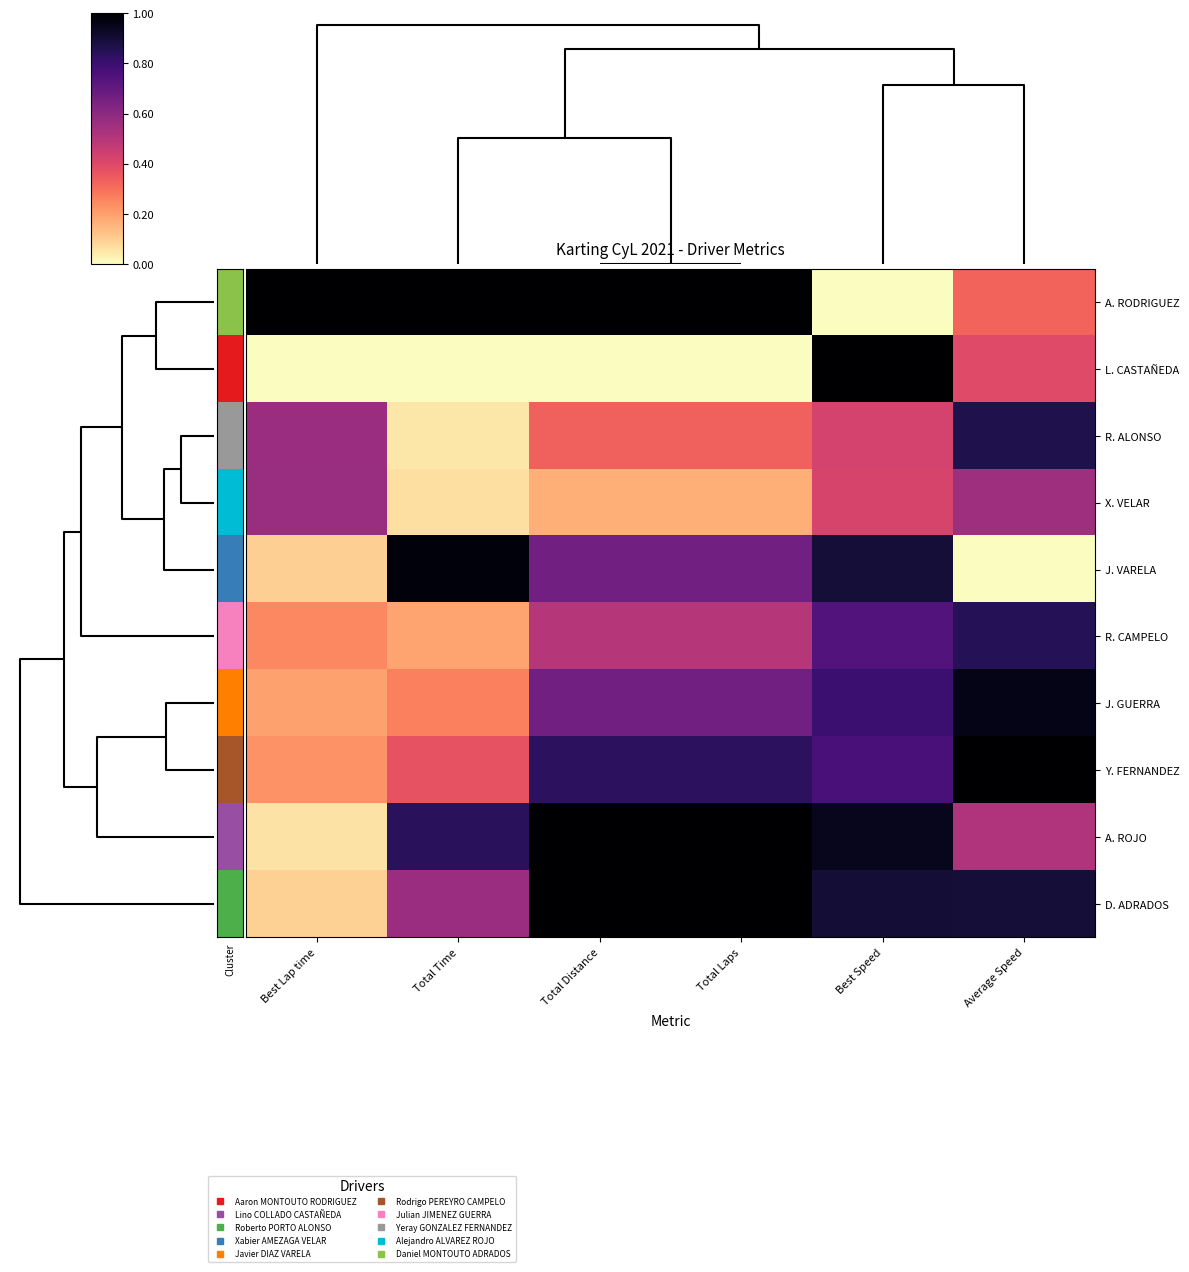

At which category is the sum across all series the highest?

Best Speed